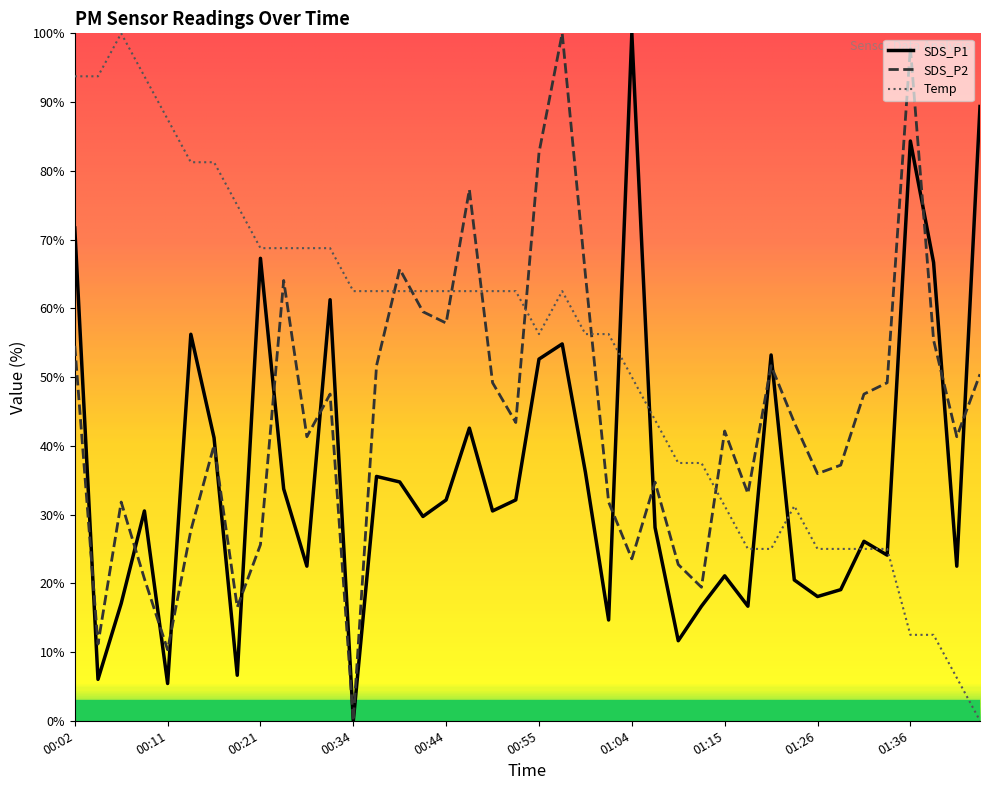

List the series in order of their overall mean, highest first.

Temp, SDS_P2, SDS_P1